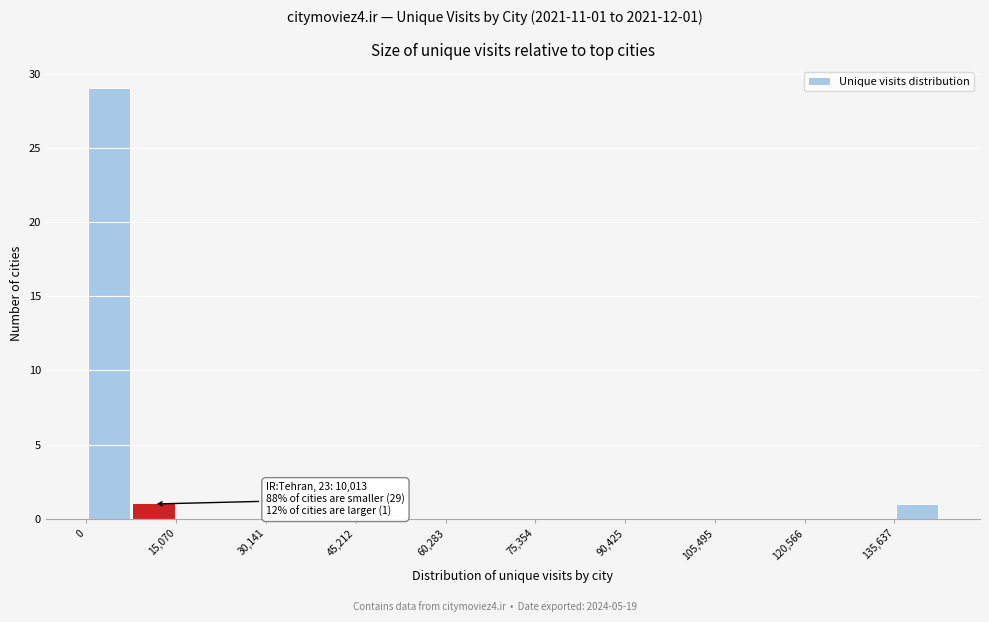

Around what value on the x-axis is the tallest bar? Give the approximate position of its centre, as read against the axis.

4000